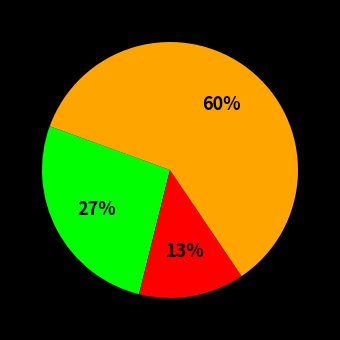

Is there a majority slice in this chart?

Yes